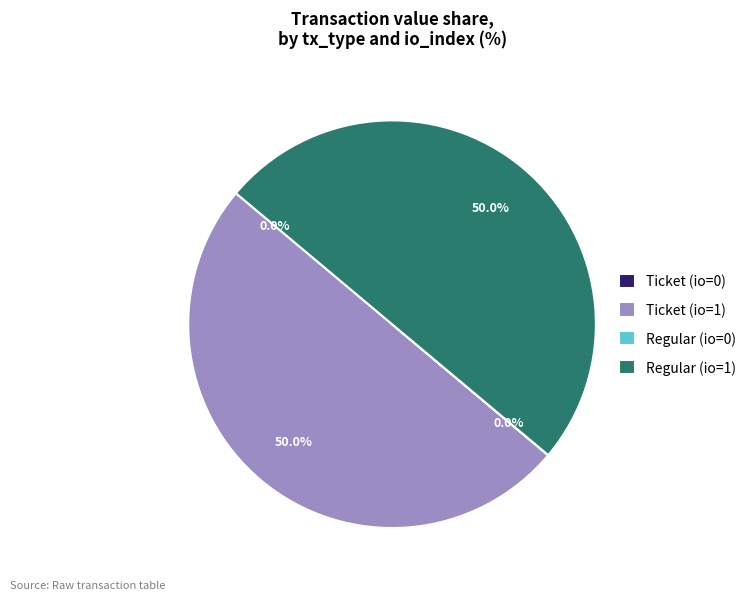

Does Ticket (io=1) account for over 50% of the chart?

No